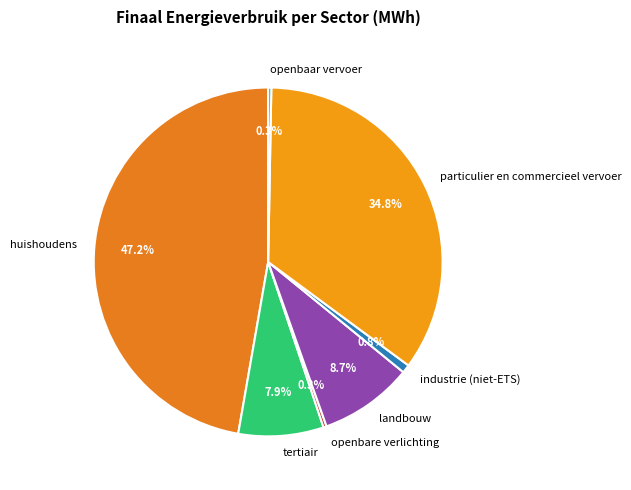

Count the number of slices in the pie.

7